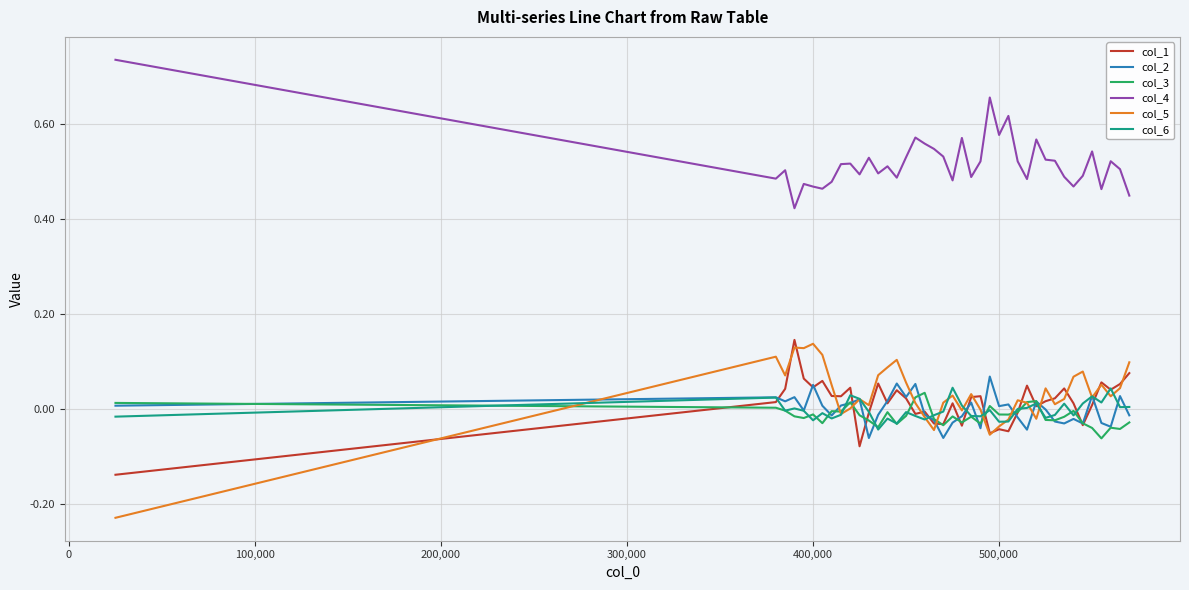

Which series has the largest total across all categories?

col_4